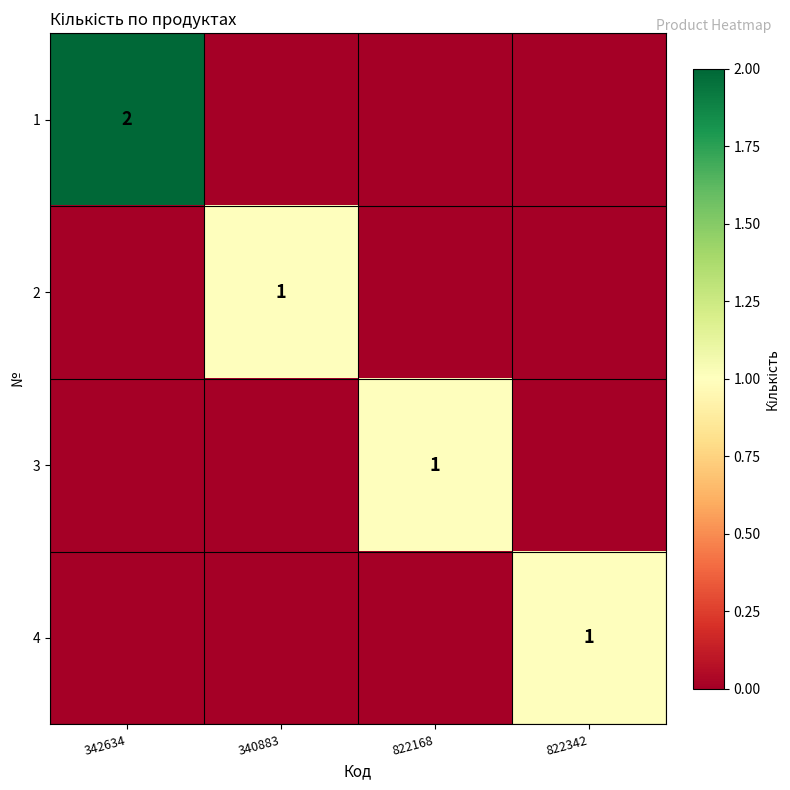

Is it true that 1 equals 3 at 342634?

False